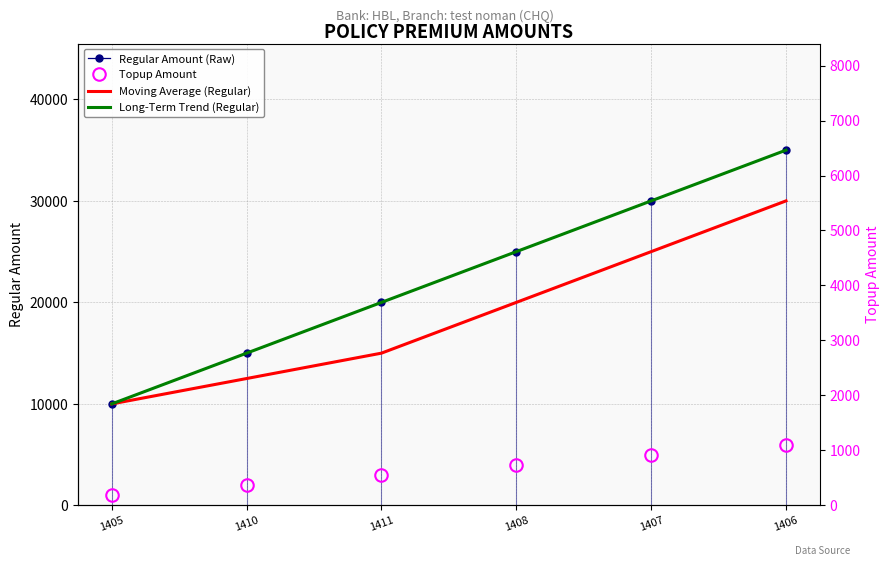

How many data points in Topup Amount are above 4000?

2